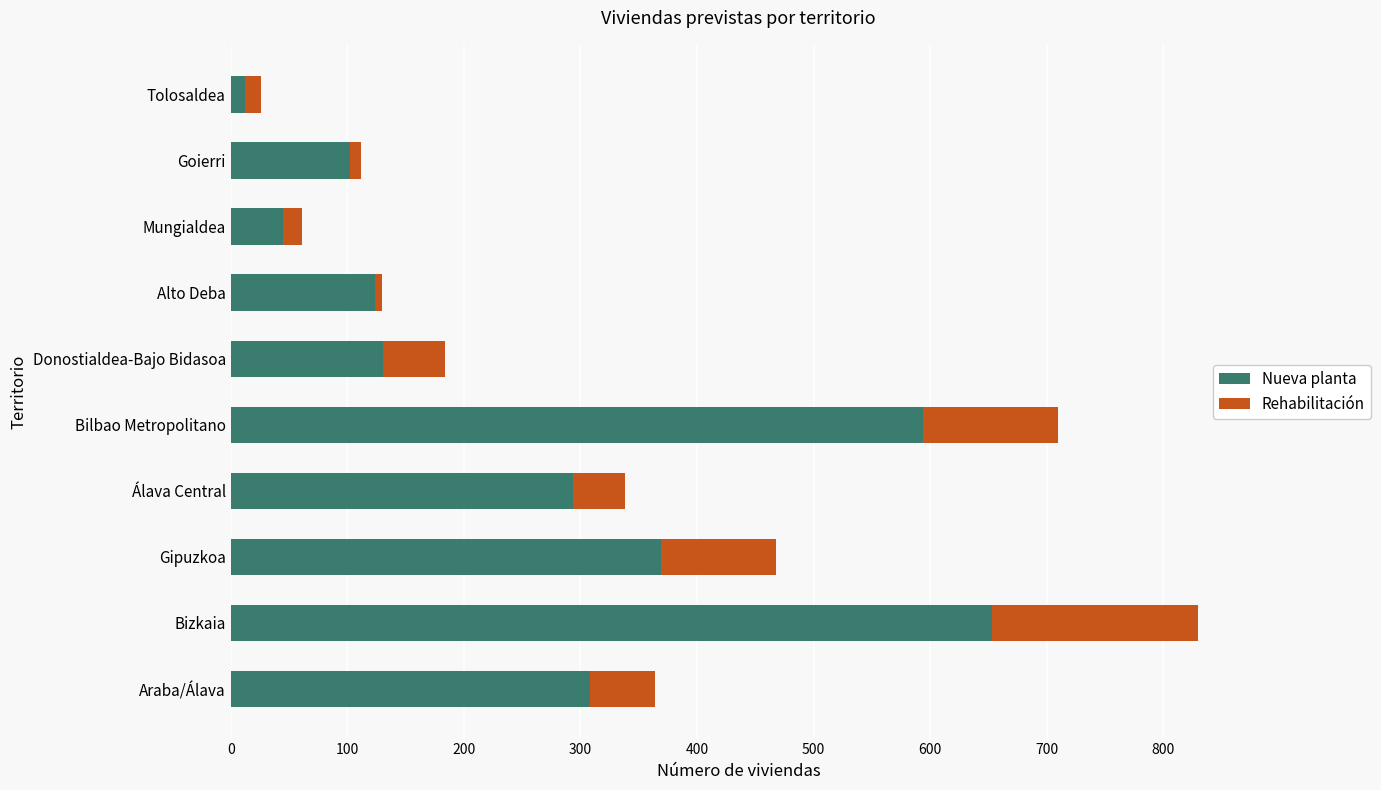

How many values in the Nueva planta series are below 294?

5